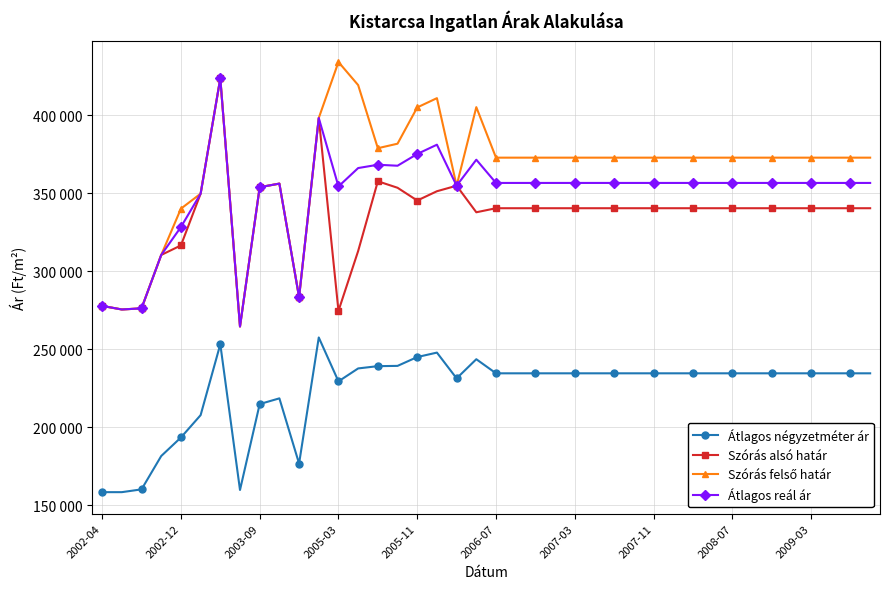

Does the chart have visible grid lines?

Yes